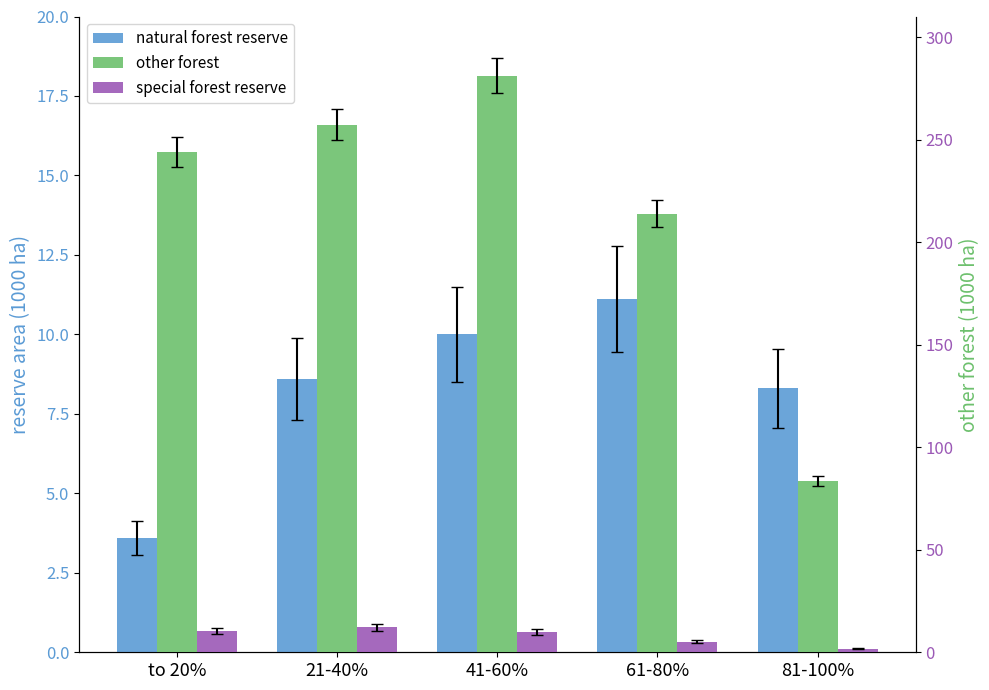

At which label does special forest reserve first exceed 9?

to 20%